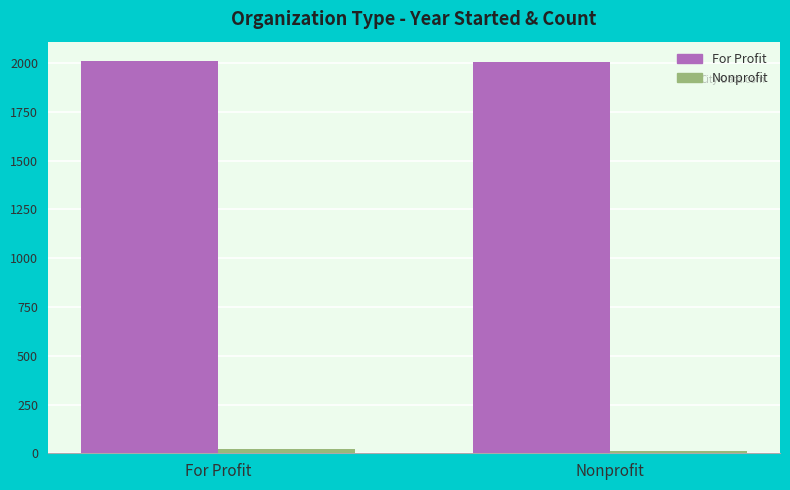

What is the maximum value shown in the chart?

2009.6